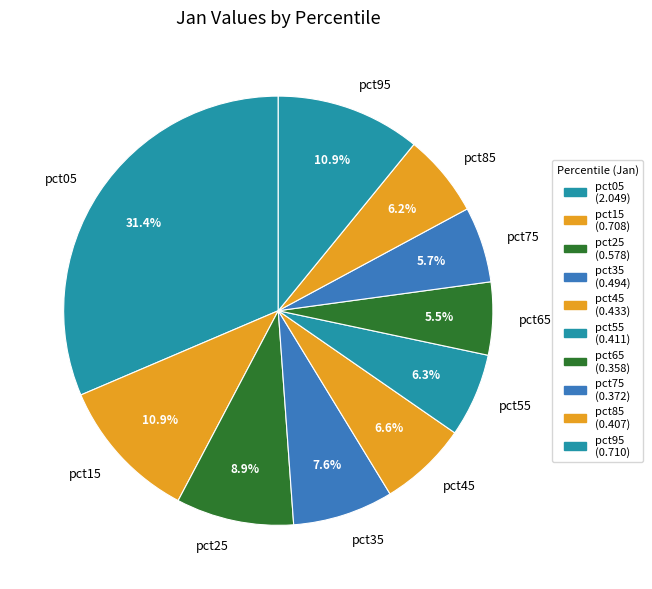

To the nearest percent, what percentage of the pie is pct45?

7%